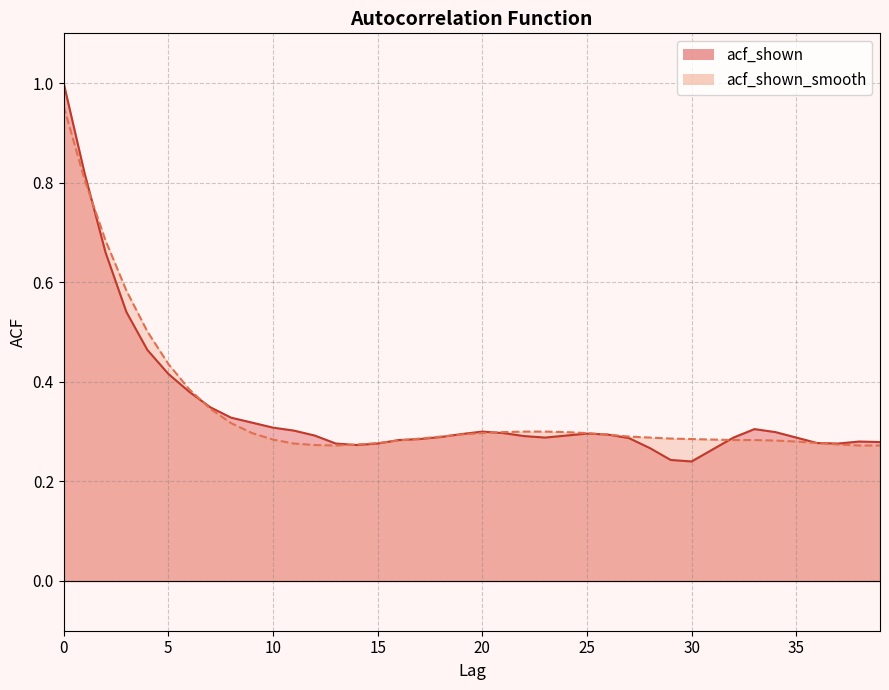

Which category has the lowest value in the acf_shown_smooth series?

13